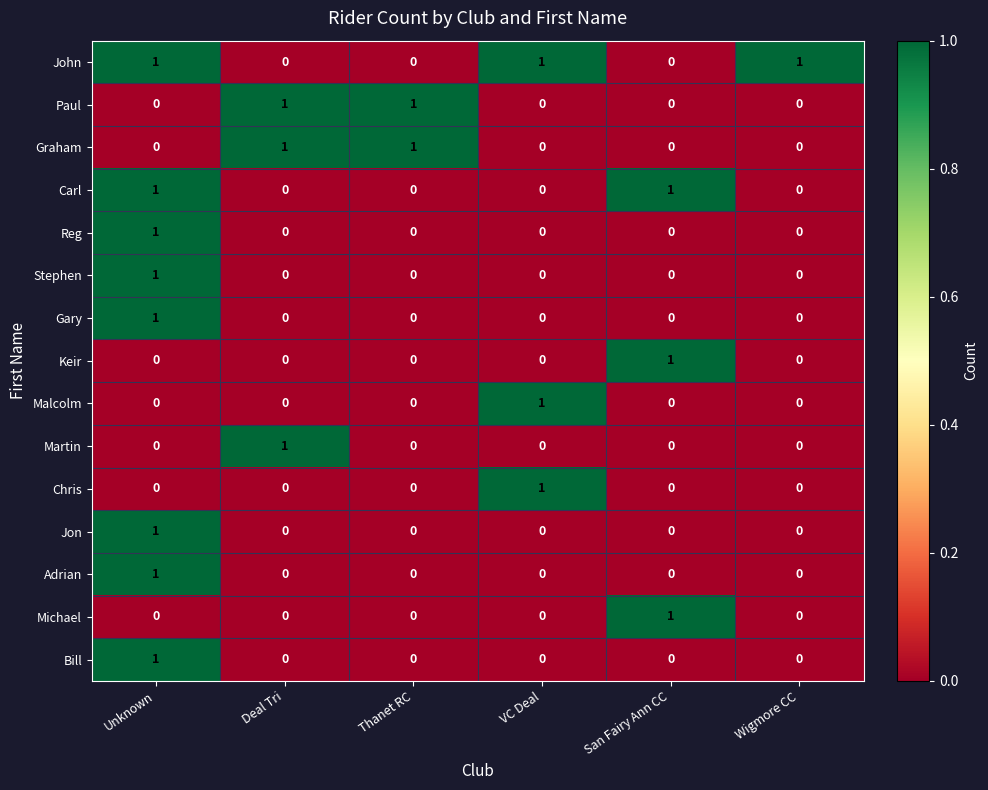

Count the Reg values in the range 0 to 1.

6